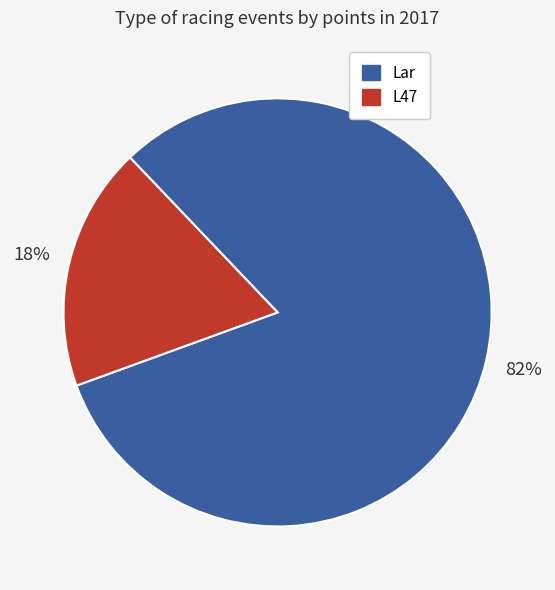

To the nearest percent, what is the average slice percentage?

50%